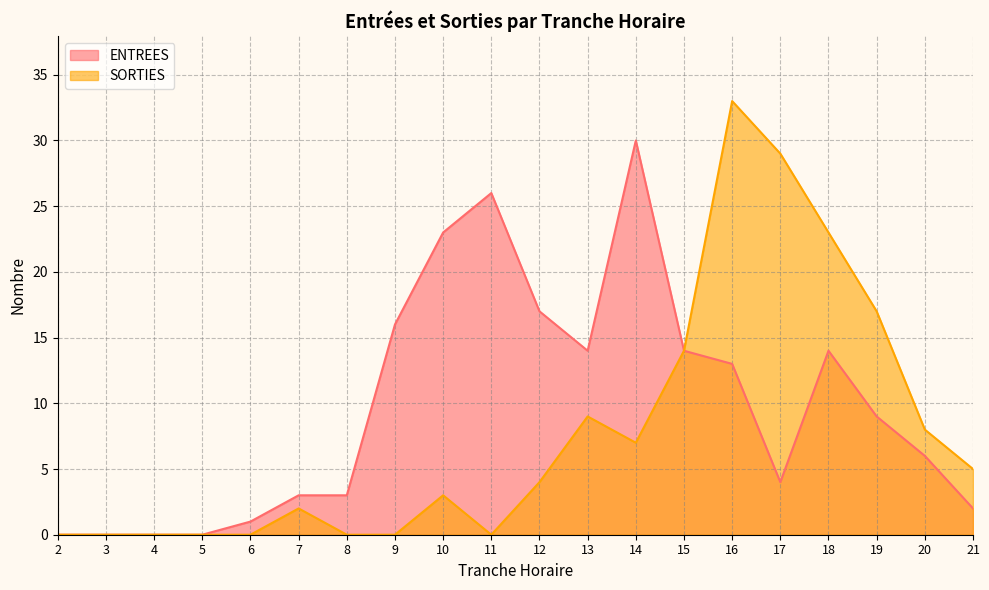

True or false: SORTIES has a value of -11 at 9.

False